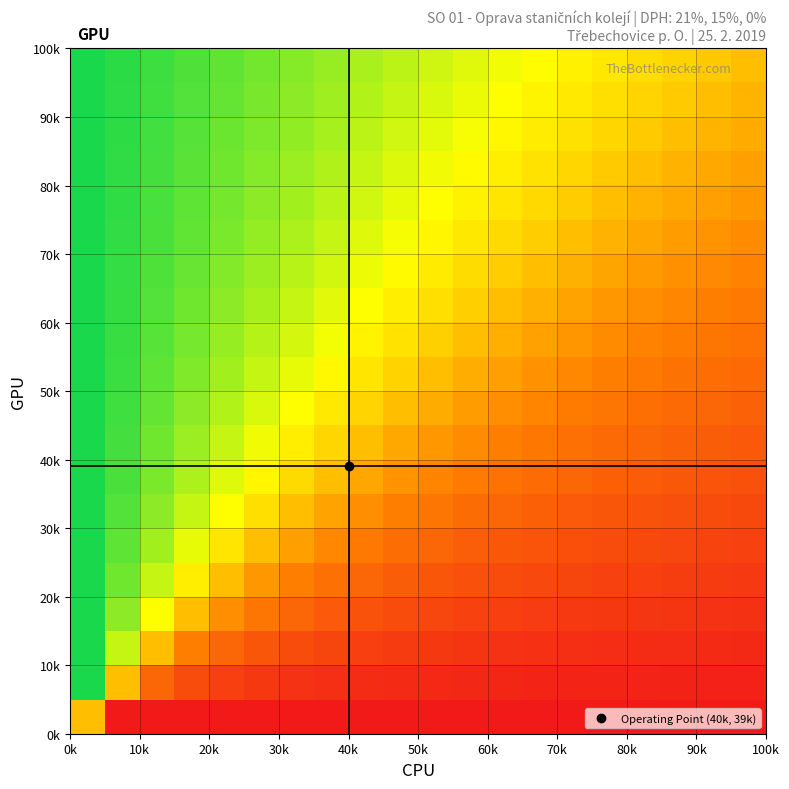

At how many categories does at least one series exceed 0?

19